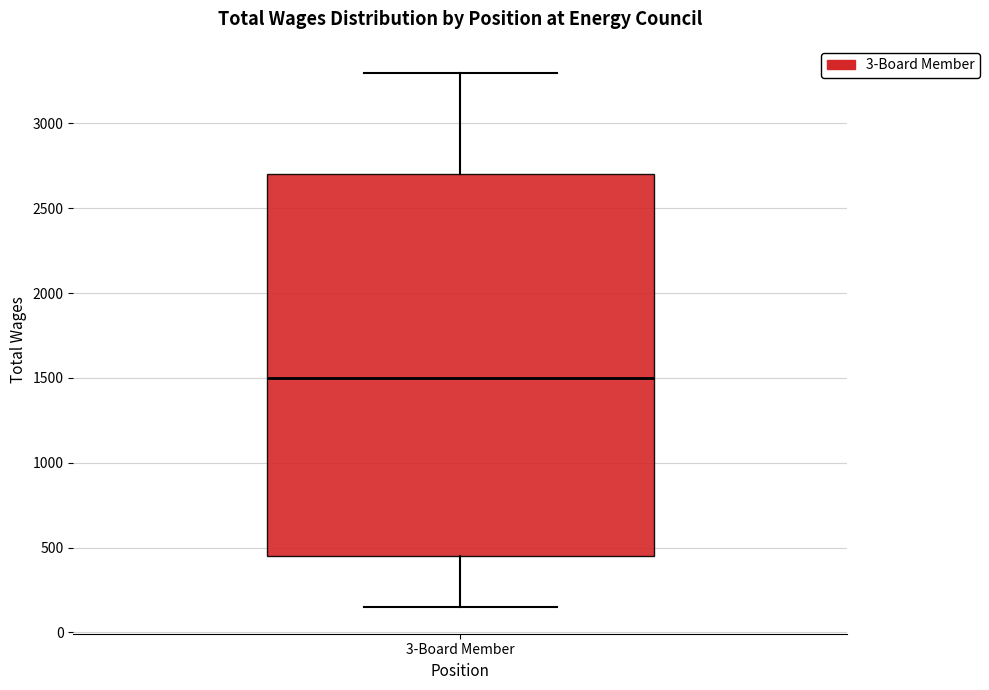

Transcribe this box plot: give where the median line is, the range the box spans, and where the two whiskers end, as read against the y-axis. The values are not printed on the chart, so give them approximately, as read against the axis.

median 1500, box 450 to 2700, whiskers 150 to 3300